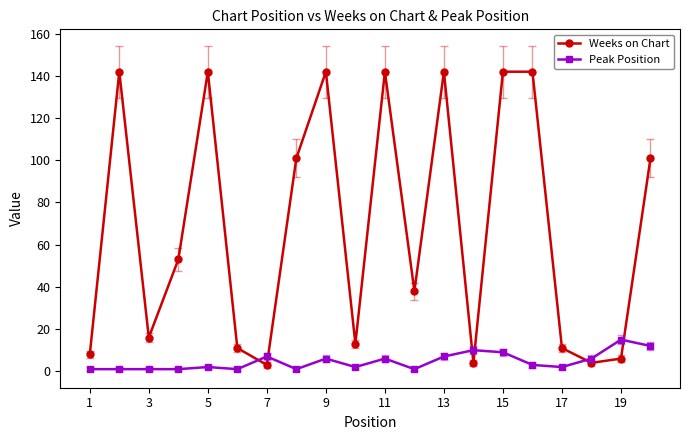

What is the difference between the maximum and minimum values in the Weeks on Chart series?

139